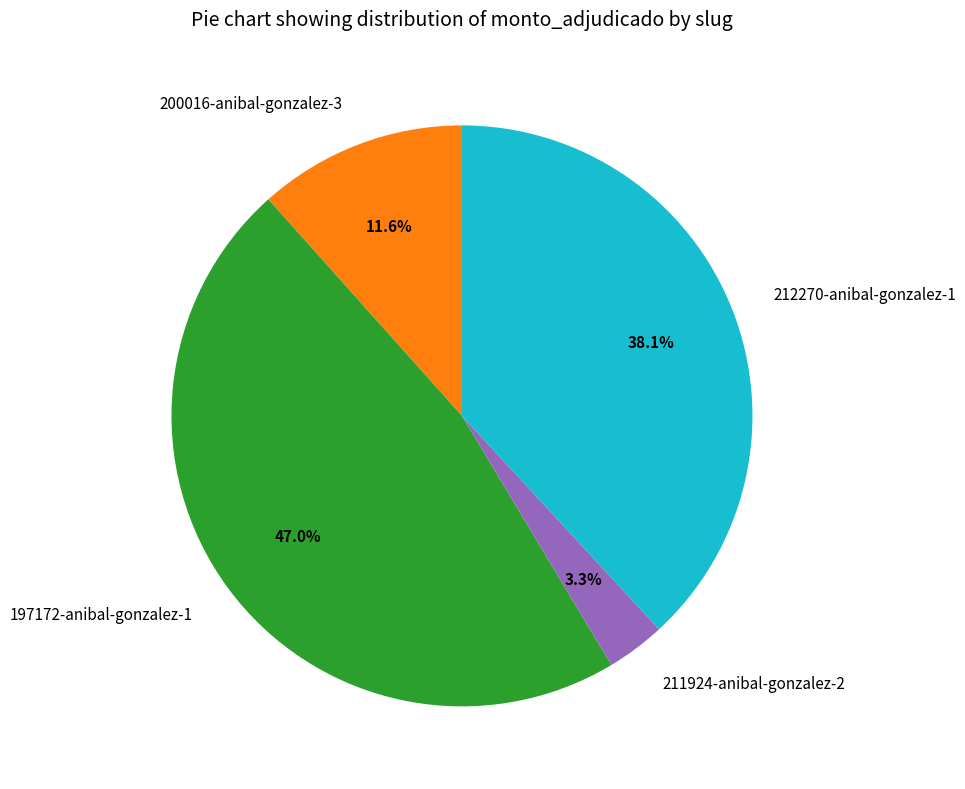

Rank the categories by value from lowest to highest.

211924-anibal-gonzalez-2, 200016-anibal-gonzalez-3, 212270-anibal-gonzalez-1, 197172-anibal-gonzalez-1